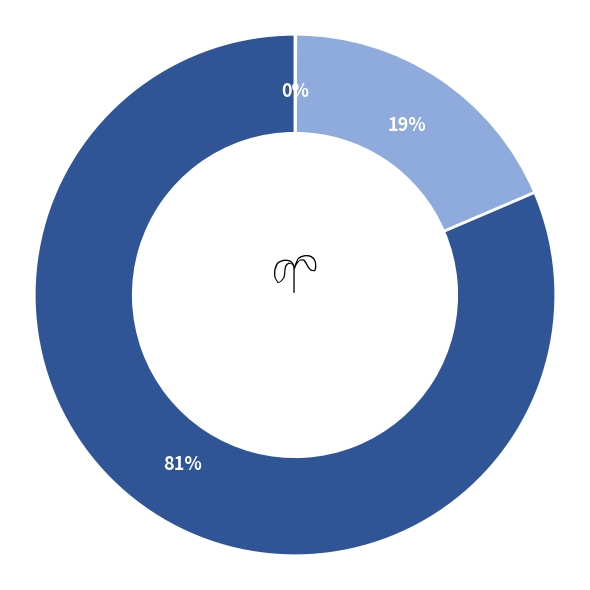

Is there a majority slice in this chart?

Yes